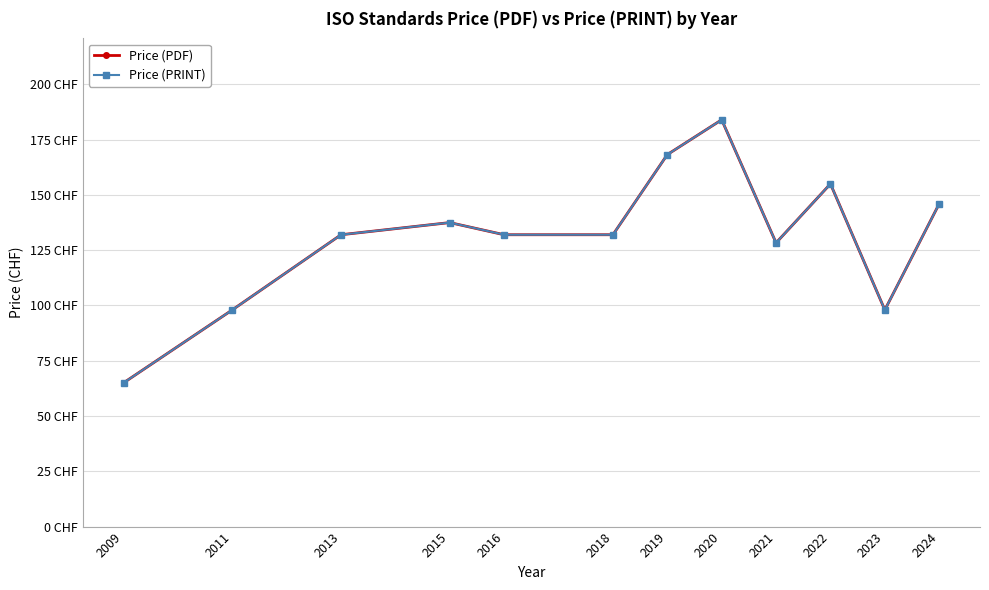

The Price (PRINT) series shows 168.2 at 2019. True or false?

True